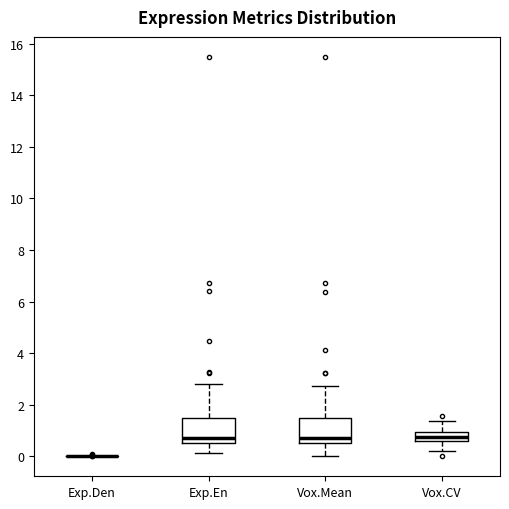

Reading left to right, read every box against the y-axis: the position of its median line, the range the box covers, and the ends of its whiskers. The values are not printed on the chart, so give them approximately, as read against the axis.

Exp.Den: box collapsed to a line at 0.0, whiskers 0.0 to 0.0
Exp.En: median 0.6 (just above the box's lower edge), box 0.6 to 1.4, whiskers 0.2 to 2.8
Vox.Mean: median 0.6 (just above the box's lower edge), box 0.6 to 1.4, whiskers 0.0 to 2.8
Vox.CV: median 0.8, box 0.6 to 1.0, whiskers 0.2 to 1.4